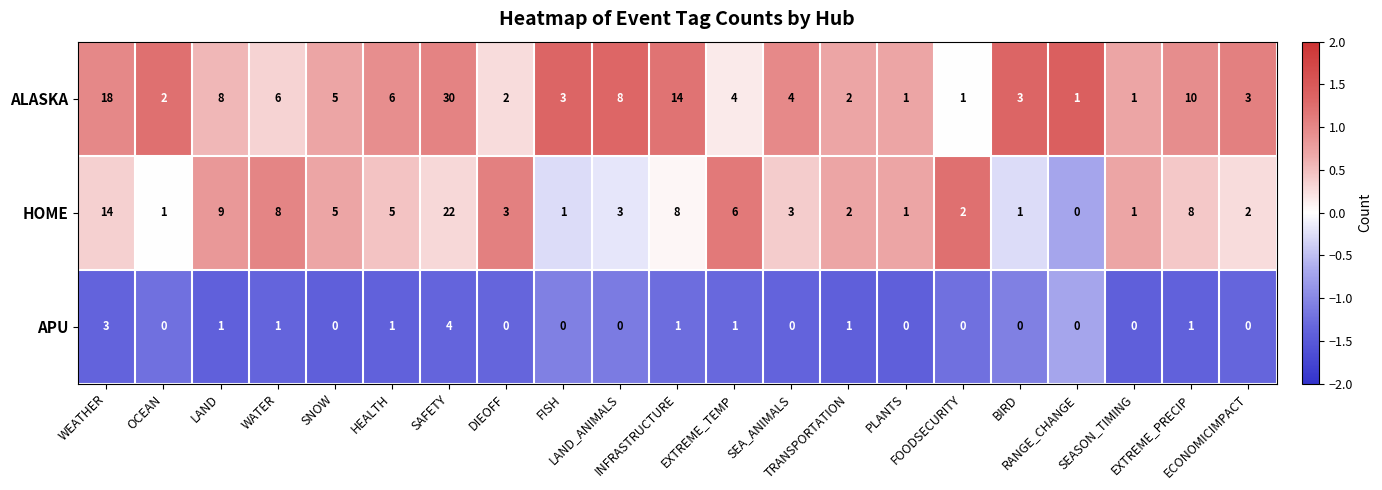

List the series in order of their overall mean, lowest first.

APU, HOME, ALASKA